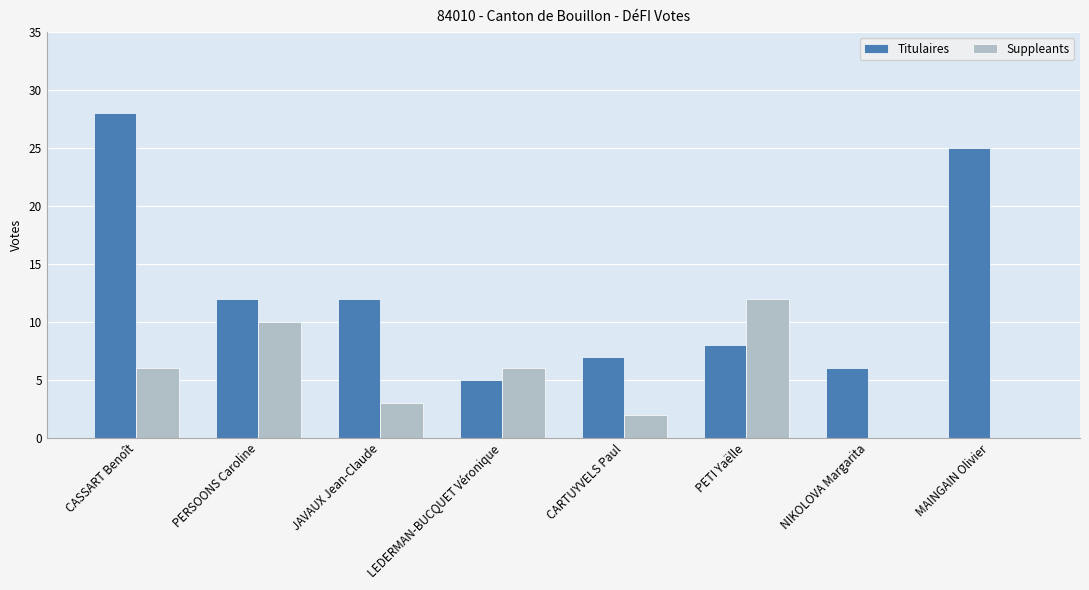

What is the sum of all Titulaires values?

103